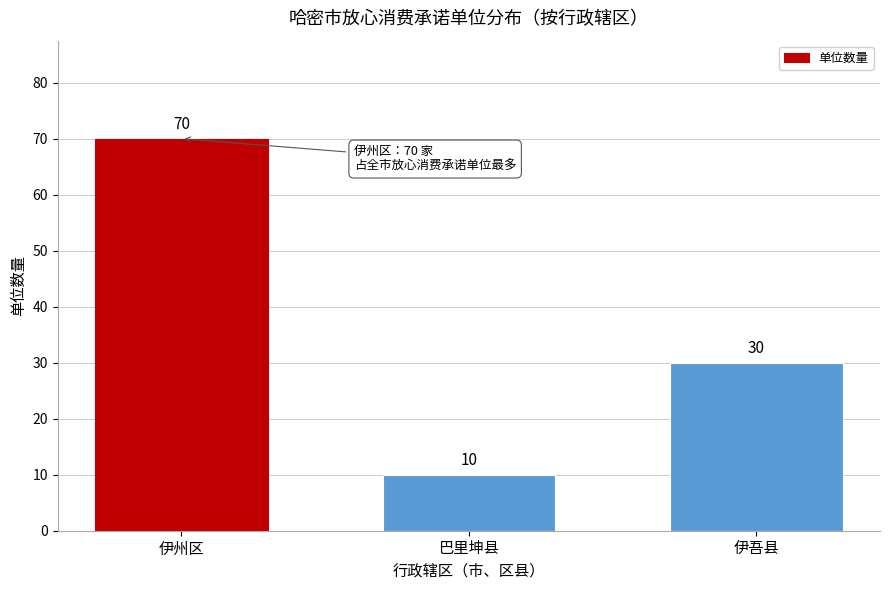

Reading left to right, transcribe all the data shown in this chart.

70	10	30